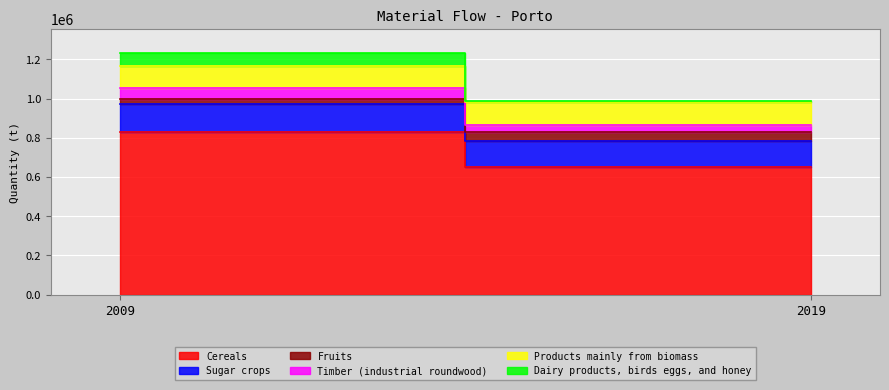

At which label does Sugar crops reach its minimum?

2019